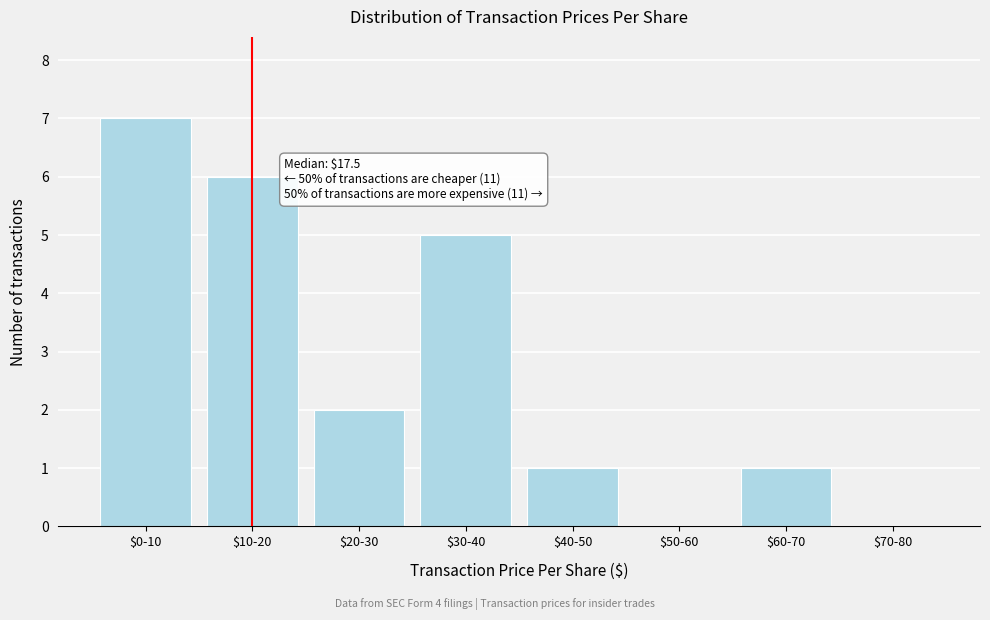

Where is the data nearest to the value 3?

$20-30